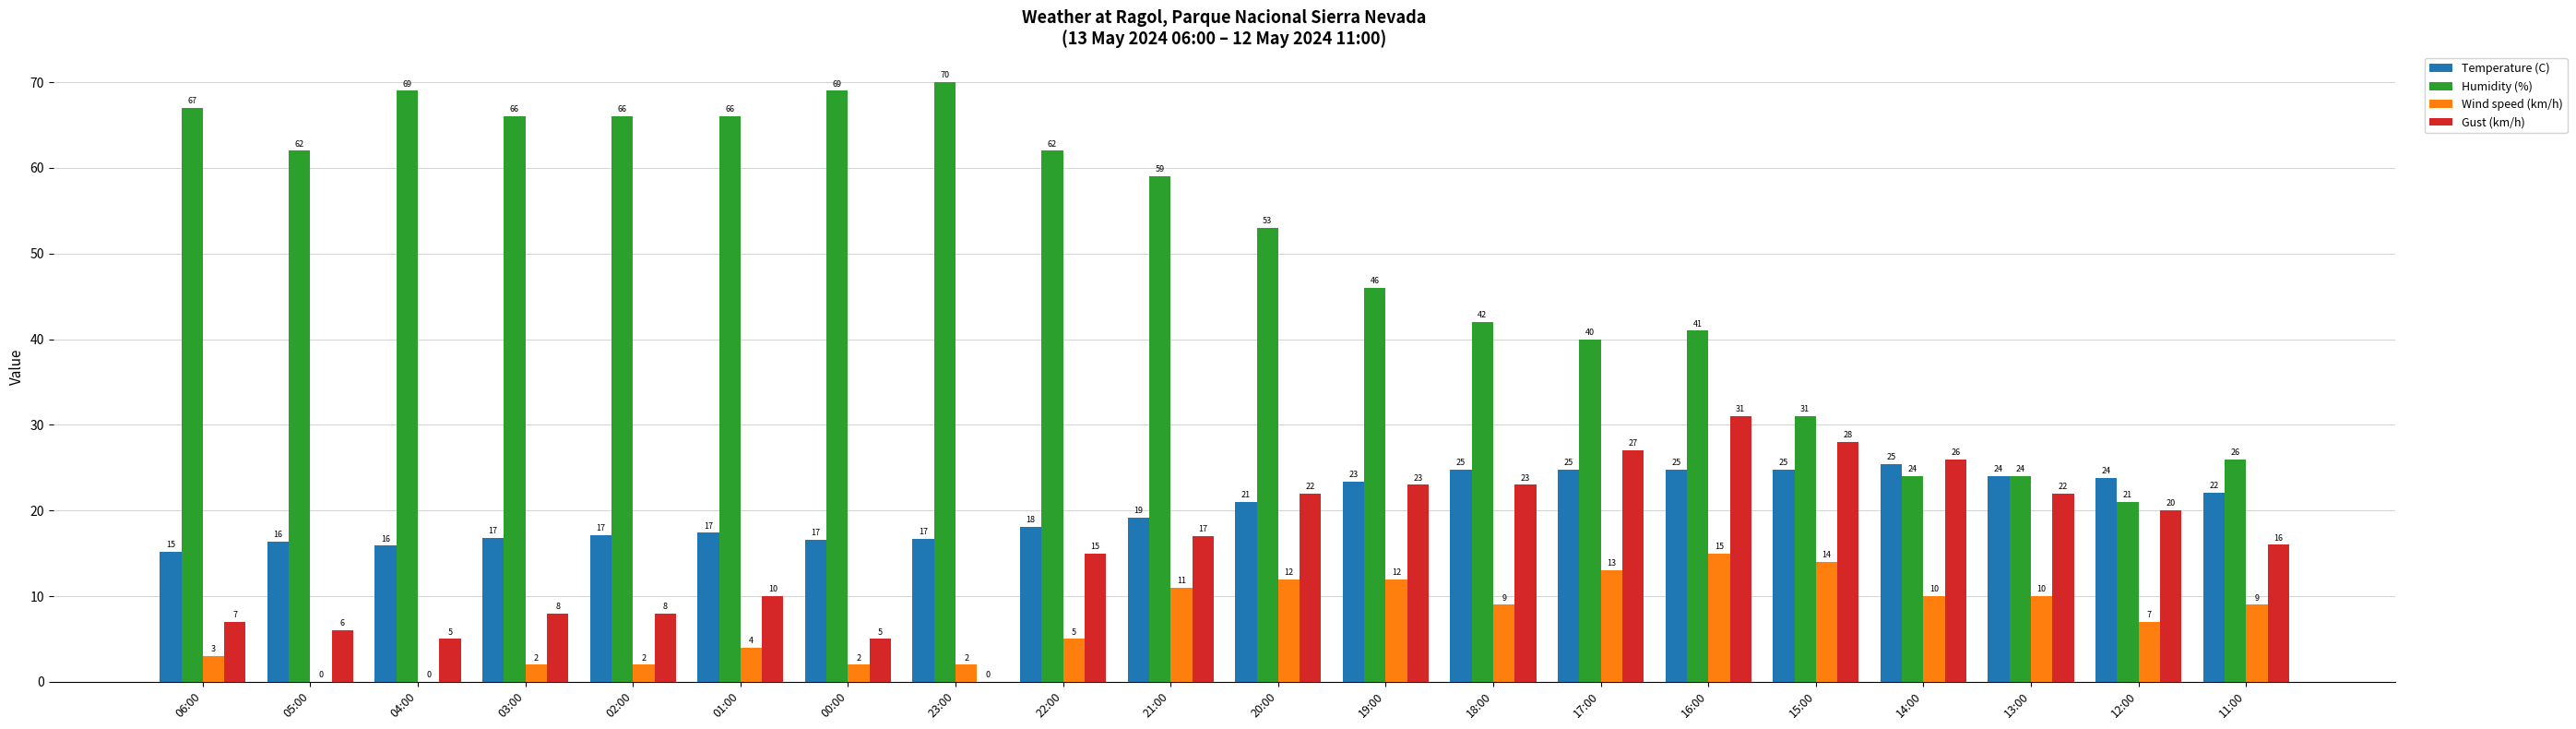

At which label does Wind speed (km/h) reach its peak?

16:00